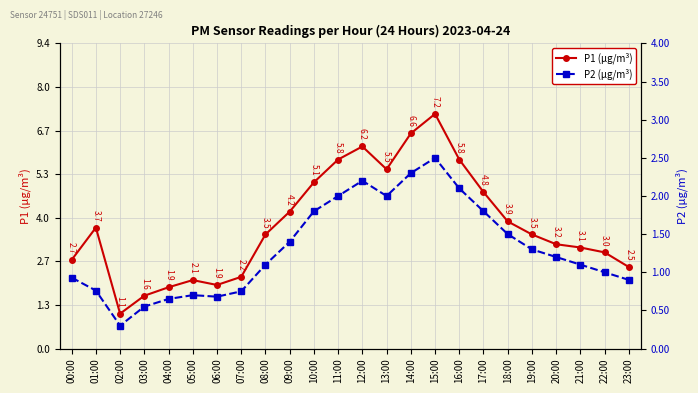

Reading left to right, list all the values displayed in this chart.

P1 (µg/m³): 00:00=2.7	01:00=3.7	02:00=1.1	03:00=1.6	04:00=1.9	05:00=2.1	06:00=1.9	07:00=2.2	08:00=3.5	09:00=4.2	10:00=5.1	11:00=5.8	12:00=6.2	13:00=5.5	14:00=6.6	15:00=7.2	16:00=5.8	17:00=4.8	18:00=3.9	19:00=3.5	20:00=3.2	21:00=3.1	22:00=3.0	23:00=2.5
P2 (µg/m³): 00:00=0.9	01:00=0.8	02:00=0.3	03:00=0.6	04:00=0.7	05:00=0.7	06:00=0.7	07:00=0.8	08:00=1.1	09:00=1.4	10:00=1.8	11:00=2.0	12:00=2.2	13:00=2.0	14:00=2.3	15:00=2.5	16:00=2.1	17:00=1.8	18:00=1.5	19:00=1.3	20:00=1.2	21:00=1.1	22:00=1.0	23:00=0.9